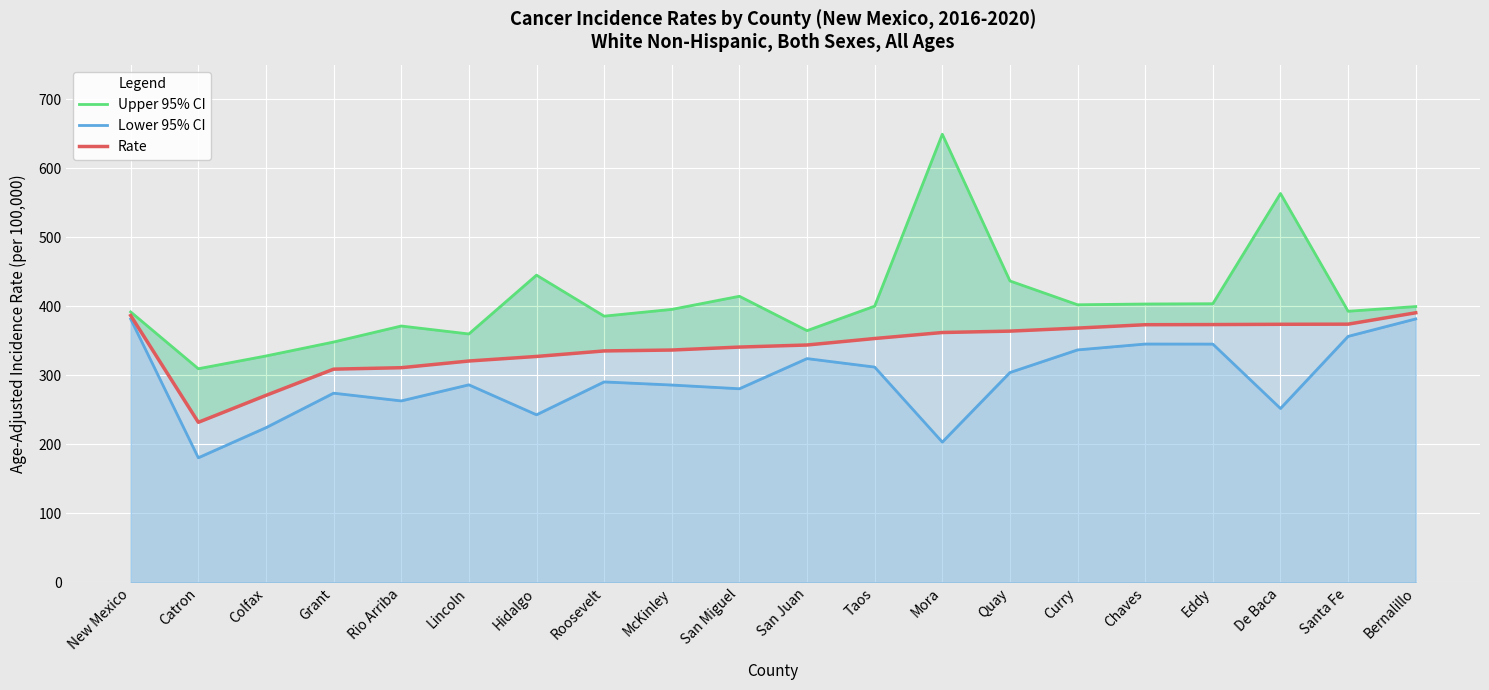

At which label does Lower 95% CI first exceed 290?

New Mexico